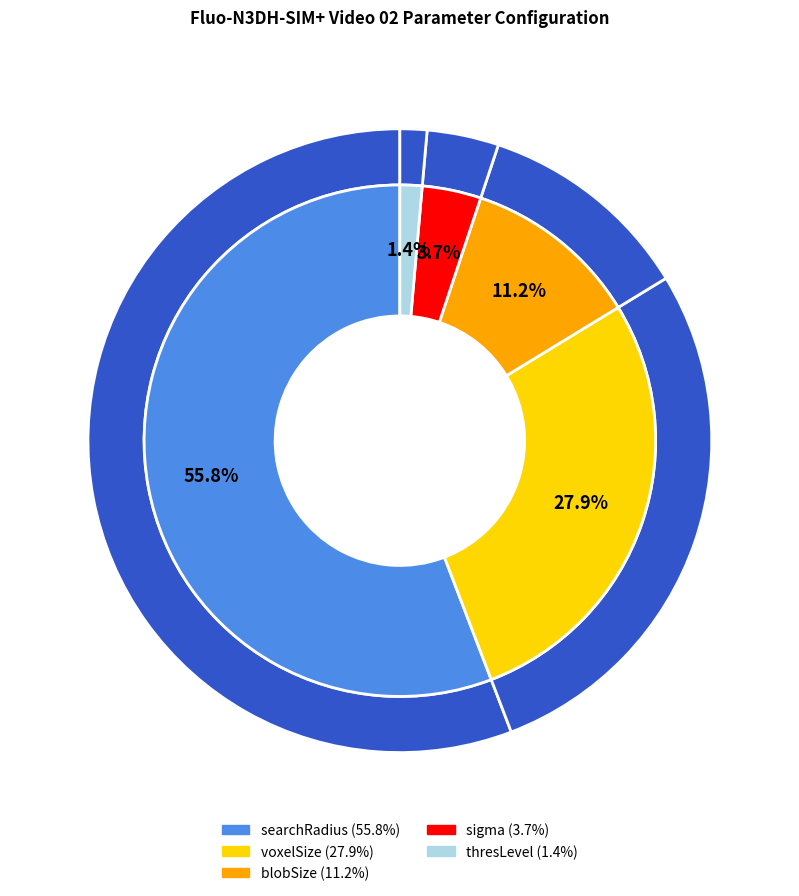

Which category has the biggest portion of the pie?

searchRadius